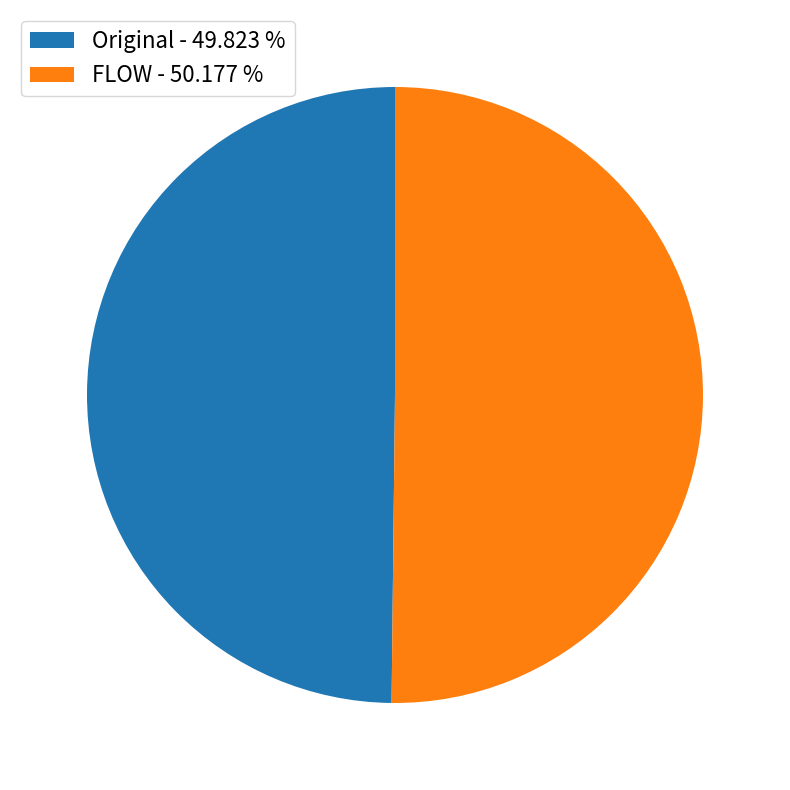

Is the sum of FLOW - 50.177 % and Original - 49.823 % greater than half?

Yes